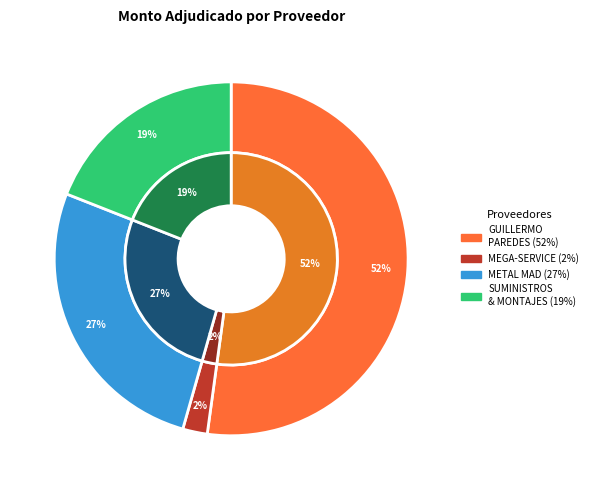

Rank the categories by value from lowest to highest.

MEGA - SERVICE SRL, SUMINISTROS & MONTAJES SRL, METAL MAD S.A, GUILLERMO PAREDES AMARILLA